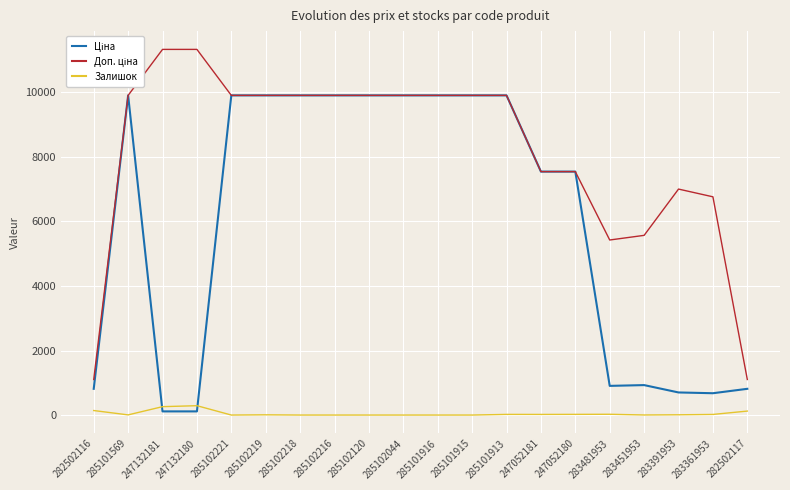

At how many categories does at least one series exceed 4115?

18